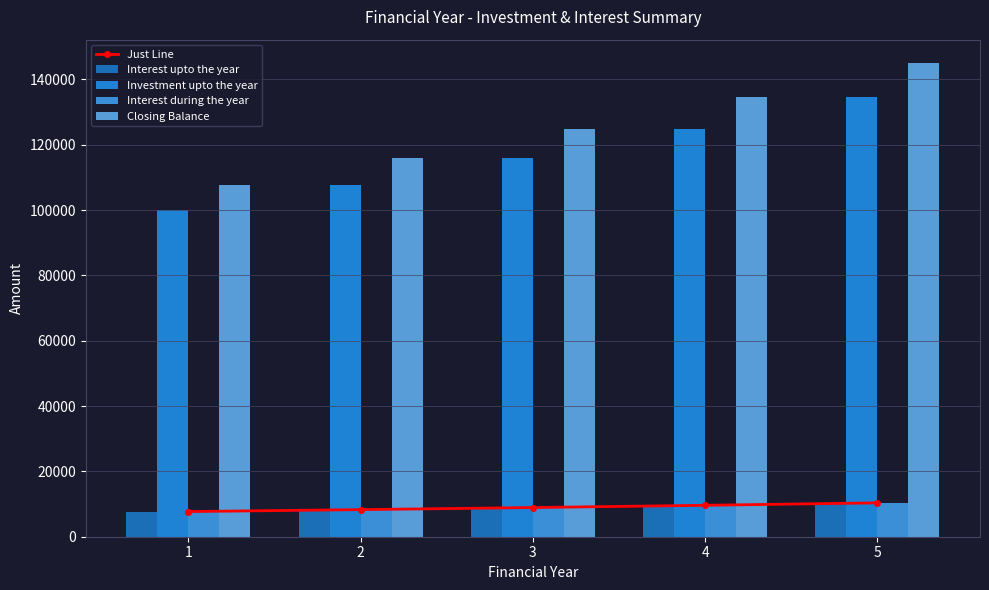

What is the difference between the Investment upto the year values at 4 and 2?

17224.4